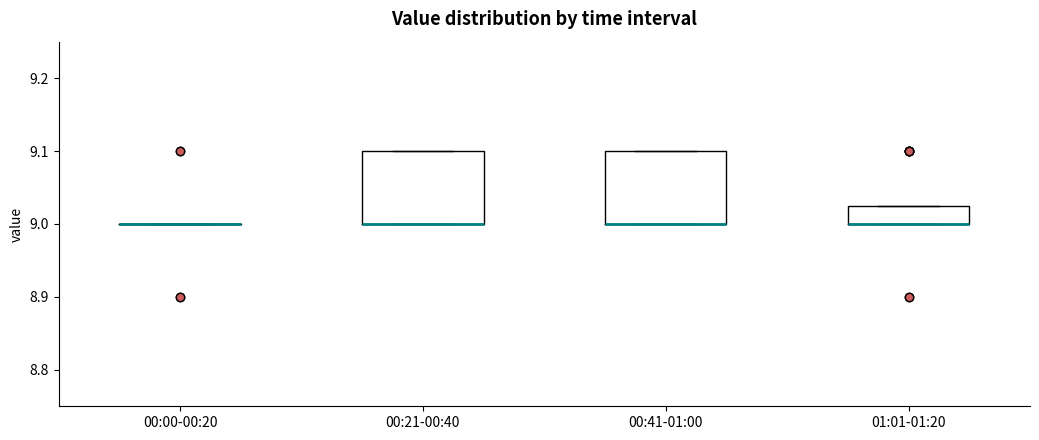

Reading left to right, read every box against the y-axis: the position of its median line, the range the box covers, and the ends of its whiskers. The values are not printed on the chart, so give them approximately, as read against the axis.

00:00-00:20: box collapsed to a line at 9.00, whiskers 9.00 to 9.00
00:21-00:40: median 9.00 (drawn on the box's lower edge), box 9.00 to 9.10, whiskers 9.00 to 9.10
00:41-01:00: median 9.00 (drawn on the box's lower edge), box 9.00 to 9.10, whiskers 9.00 to 9.10
01:01-01:20: median 9.00 (drawn on the box's lower edge), box 9.00 to 9.03, whiskers 9.00 to 9.03